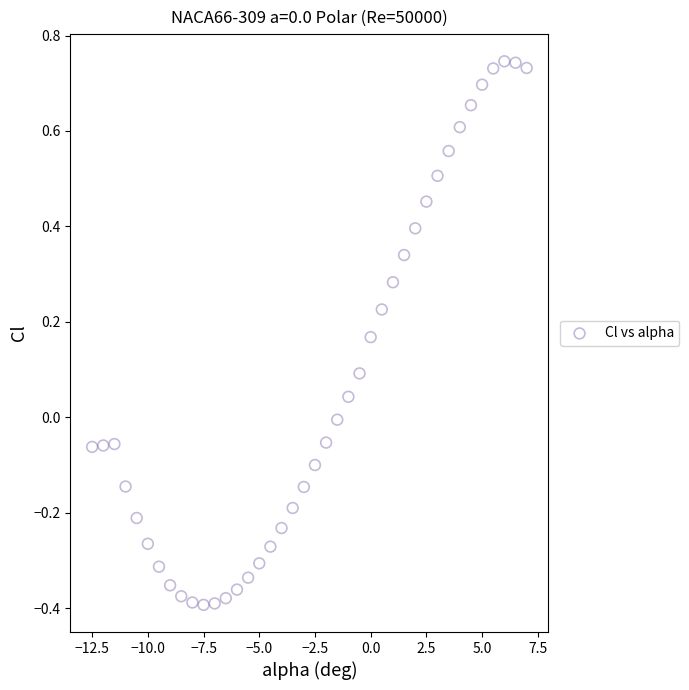

What is the range of X values (max minus min)?

19.5